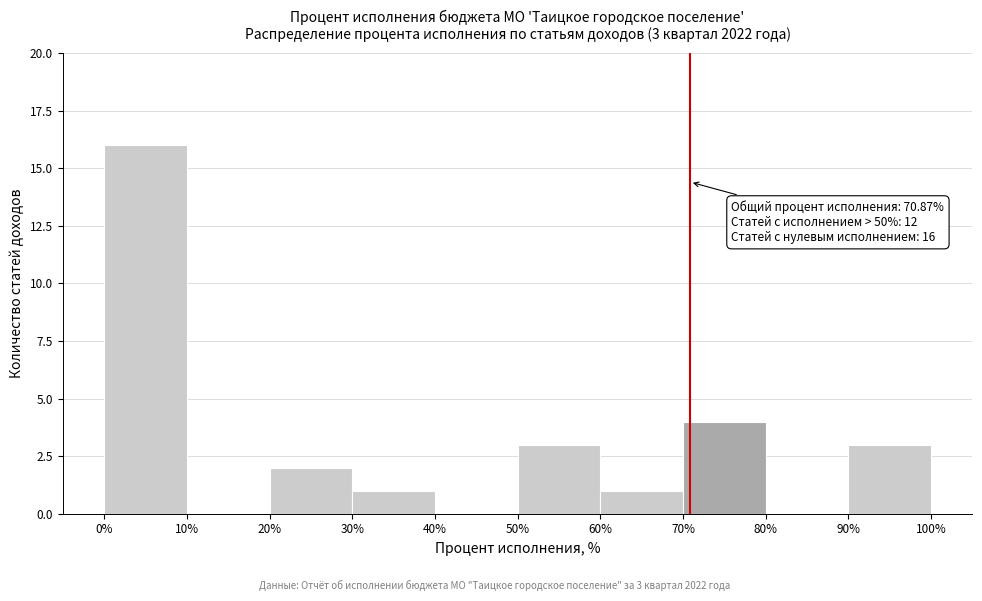

Which range on the x-axis has the tallest bar?

0% to 10%